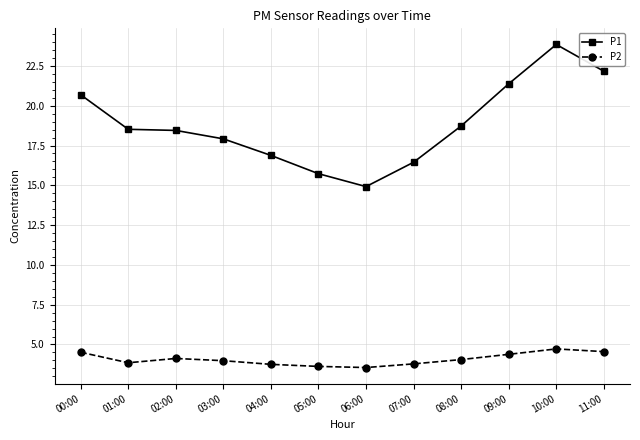

What is the label of the 3rd point from the left?

02:00